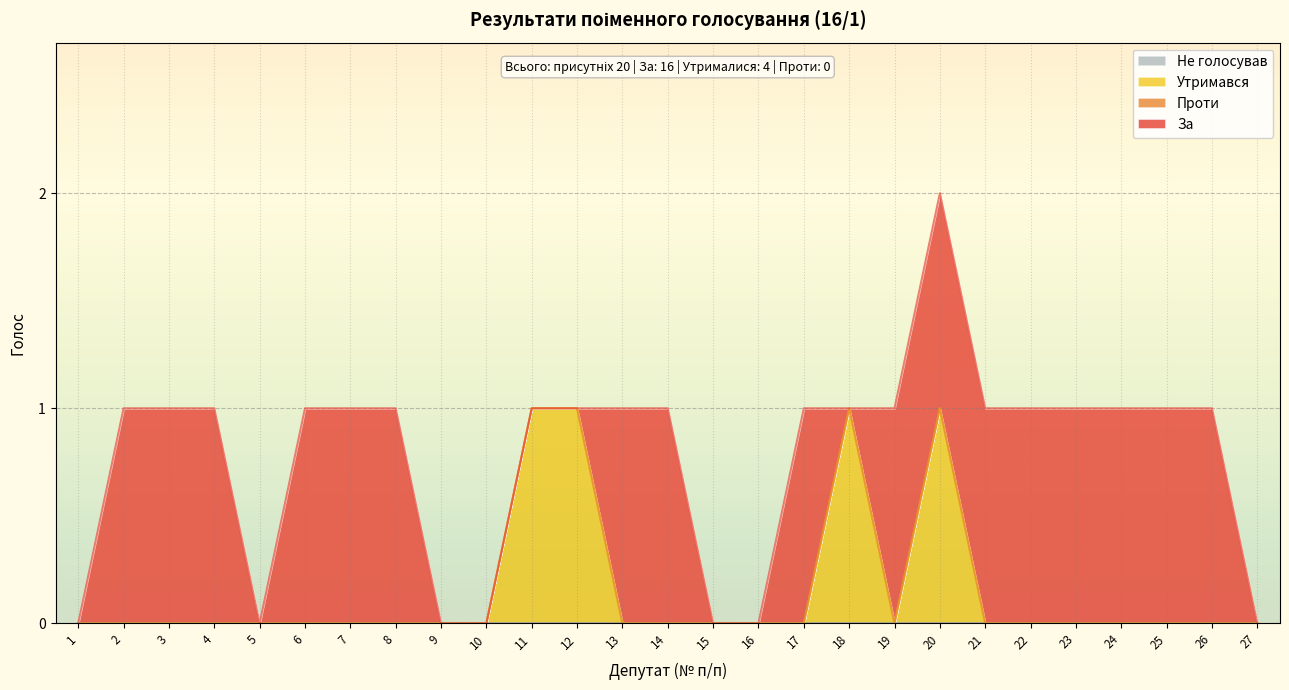

Does the chart display data point markers on the line(s)?

No